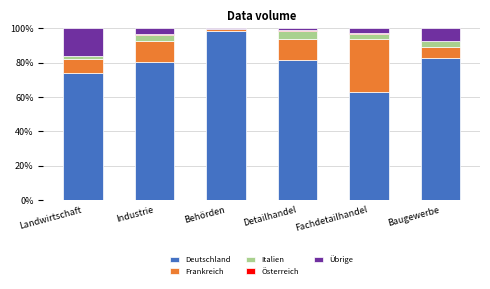

Is it true that Deutschland equals 98.7 at Fachdetailhandel?

False